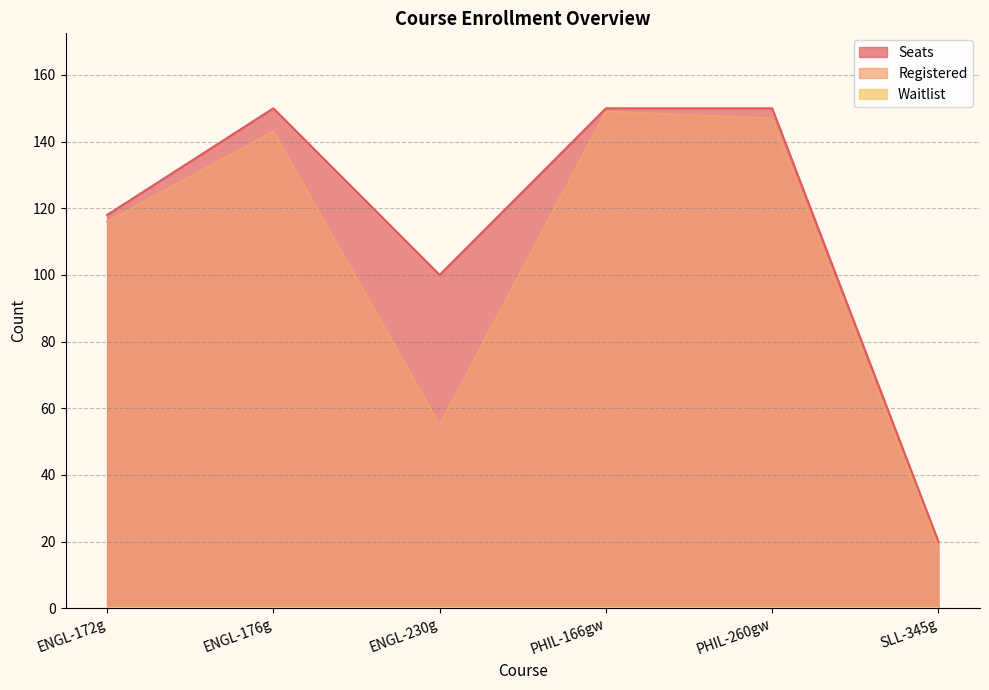

Rank the series by their average value, from highest to lowest.

Seats, Registered